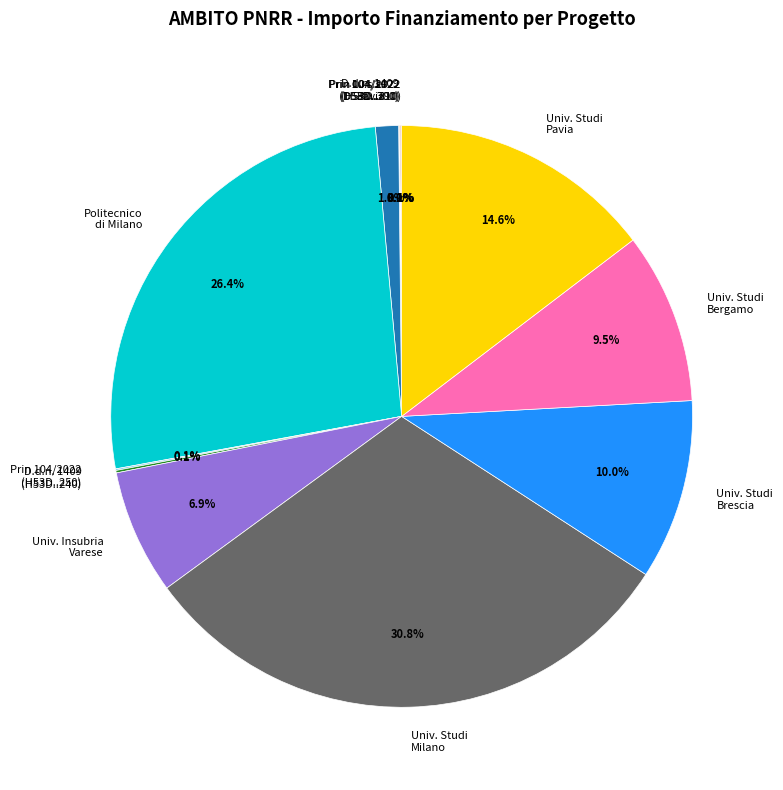

Which category has the biggest portion of the pie?

Univ. Studi Milano